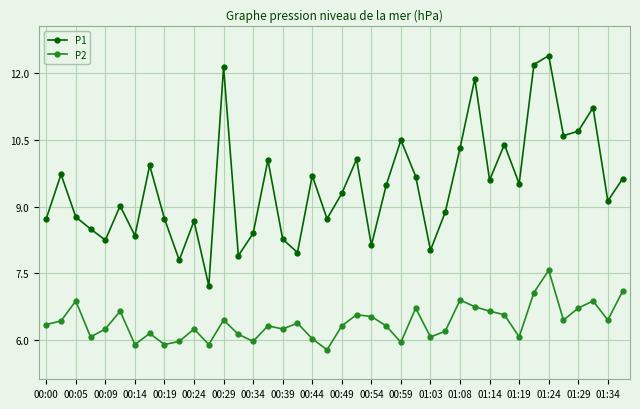

What is the value of the P2 point at the 3rd from the left?

6.9